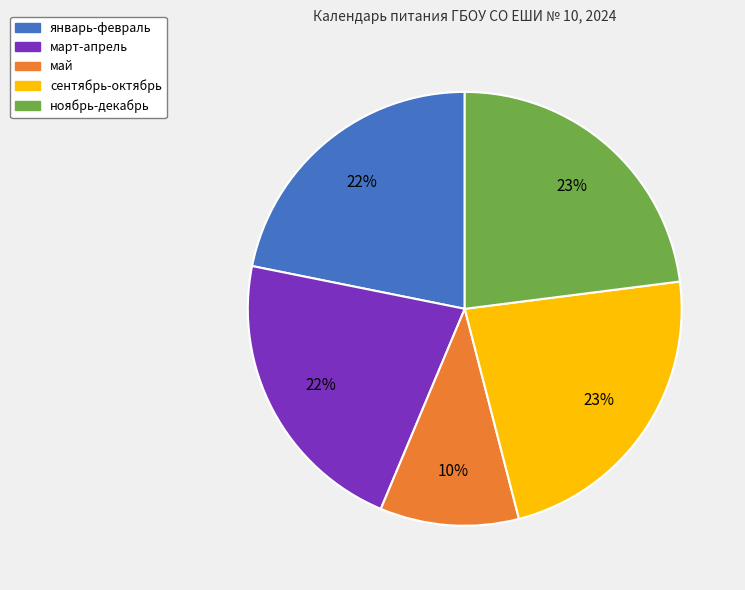

Does any single category account for the majority?

No